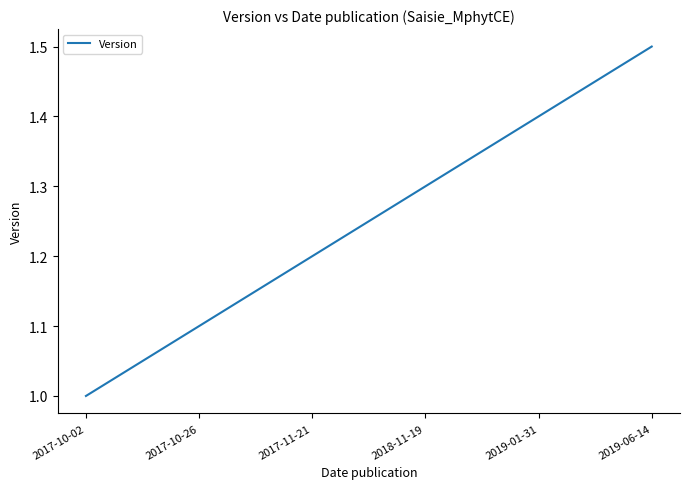

Which category has the highest value across all series?

2019-06-14